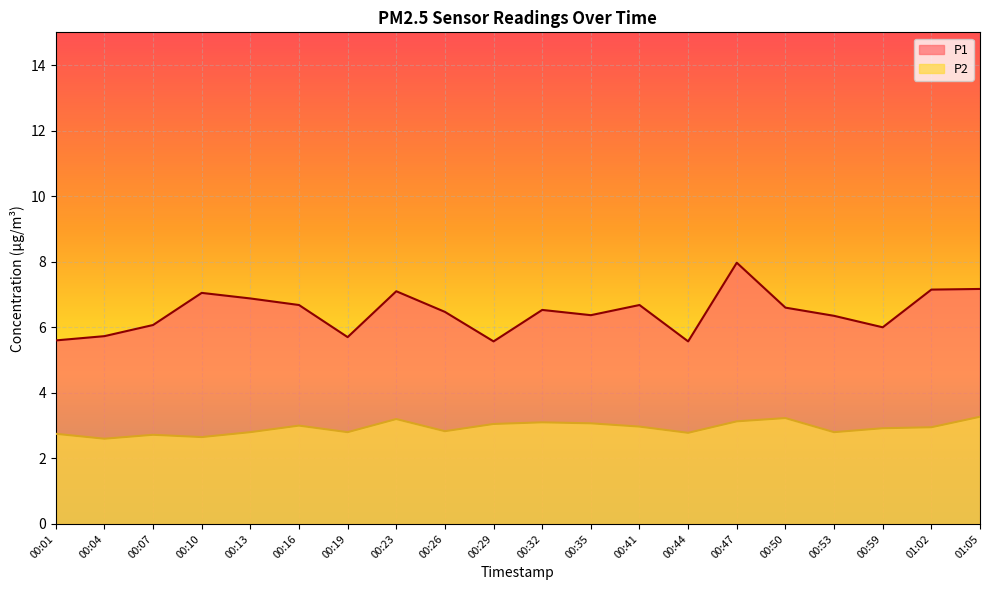

Rank the series by their average value, from lowest to highest.

P2, P1